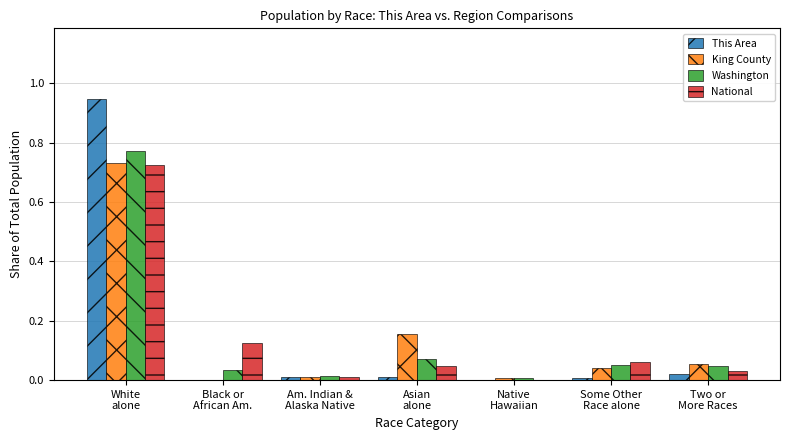

What is the sum of all King County values?

1.0